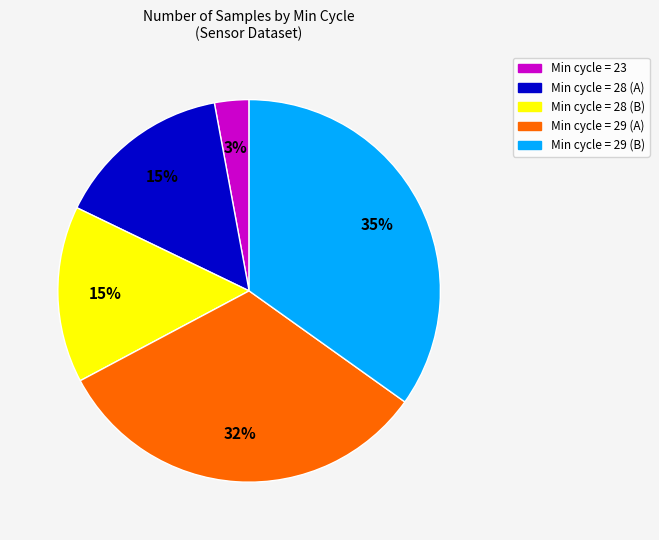

To the nearest percent, what is the average slice percentage?

20%